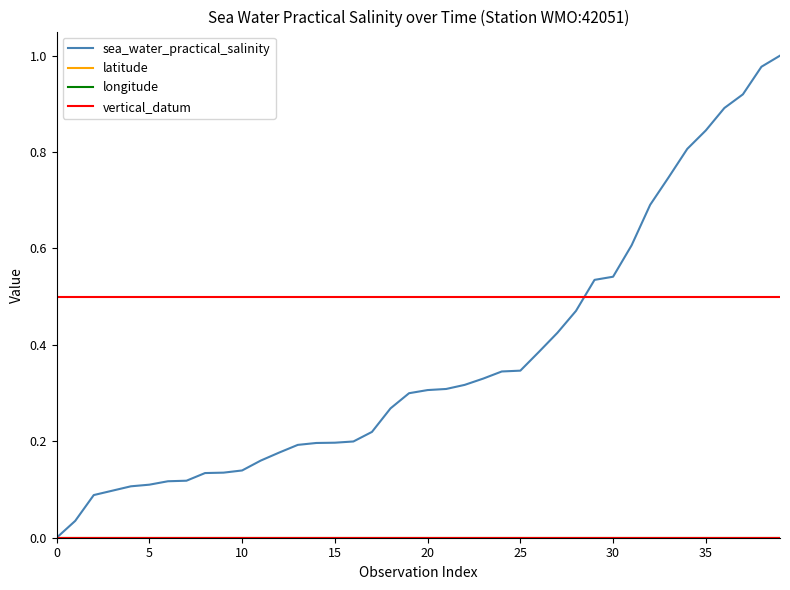

Which series has the largest total across all categories?

sea_water_practical_salinity